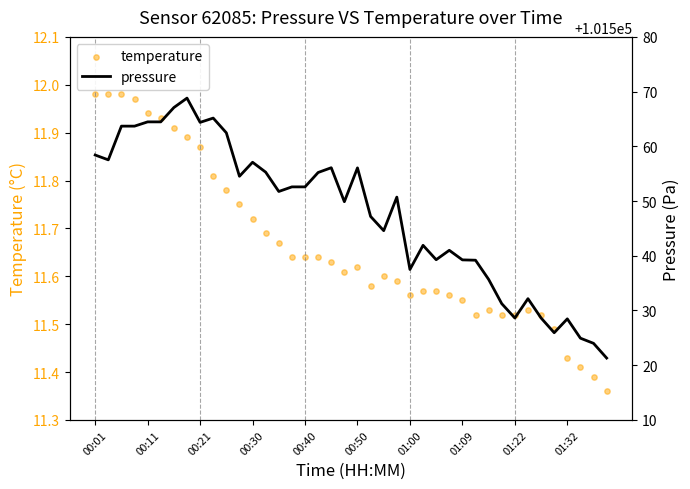

At how many categories does at least one series exceed 99251?

40